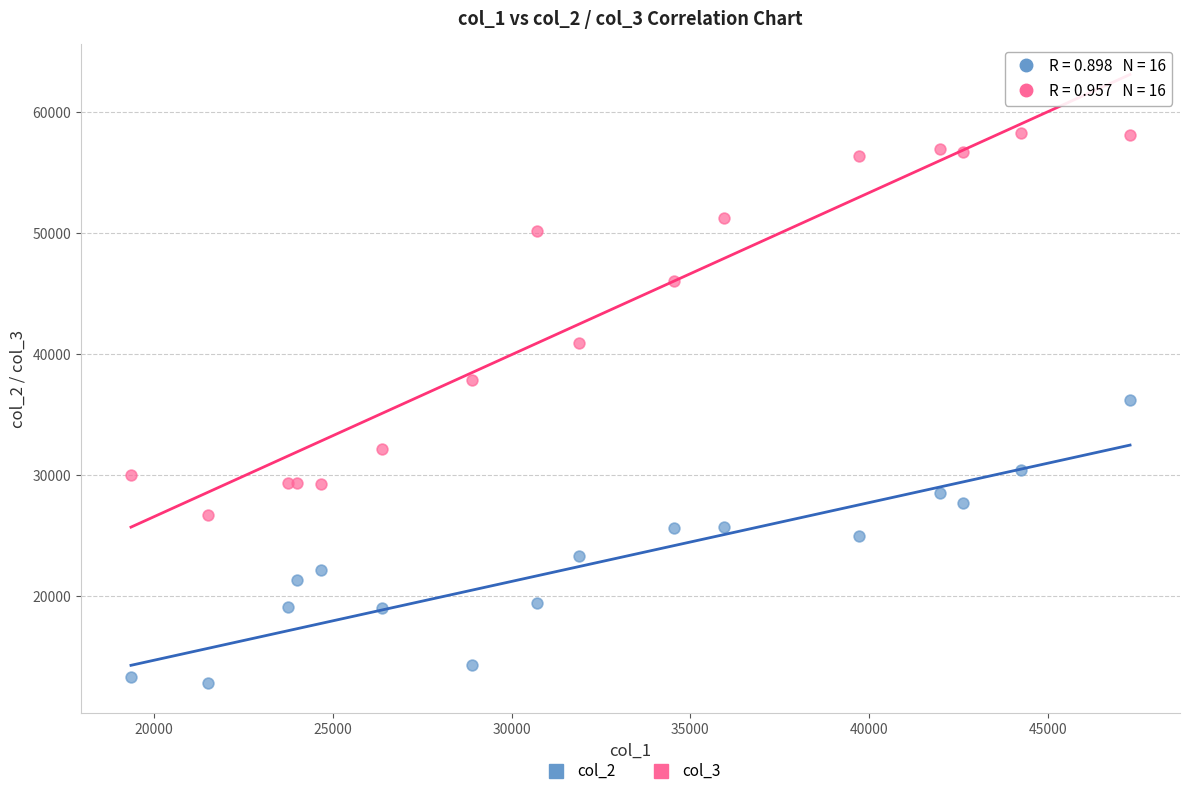

Which series has the widest spread of Y values?

col_3